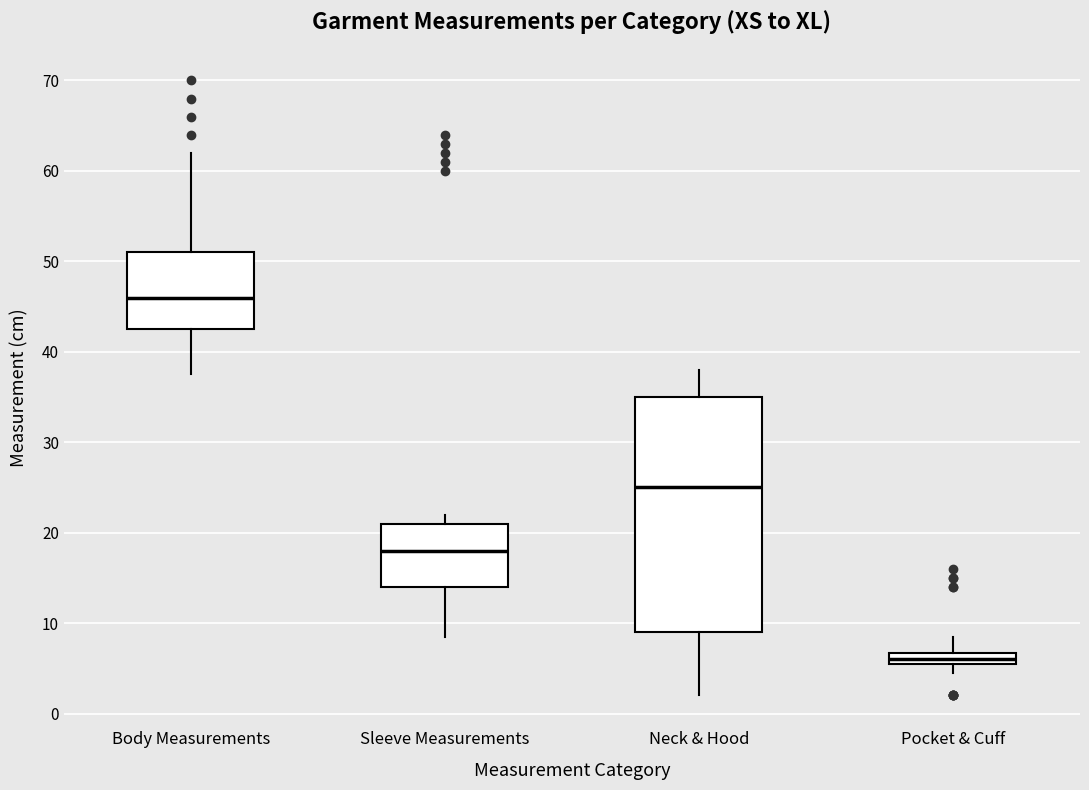

Where does the median line of the box for Neck & Hood sit on the y-axis? The values are not printed on the chart, so give them approximately, as read against the axis.

25